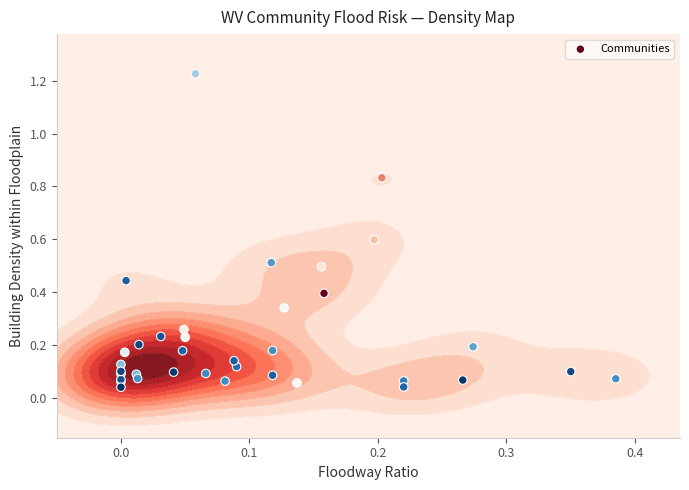

True or false: the data shows 0.1 at 0.0.

False